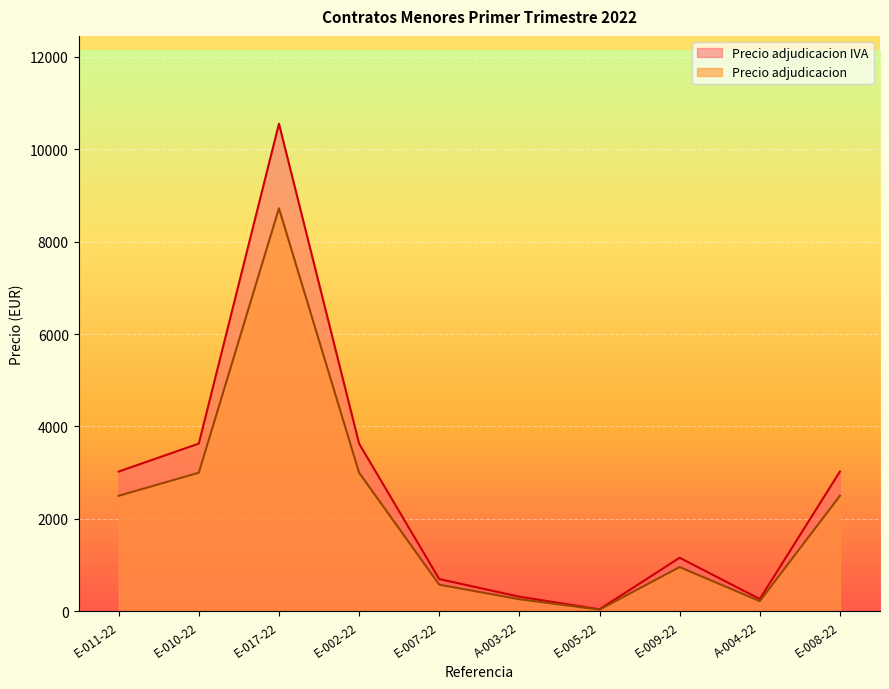

What is the label of the 8th point from the left?

E-009-22